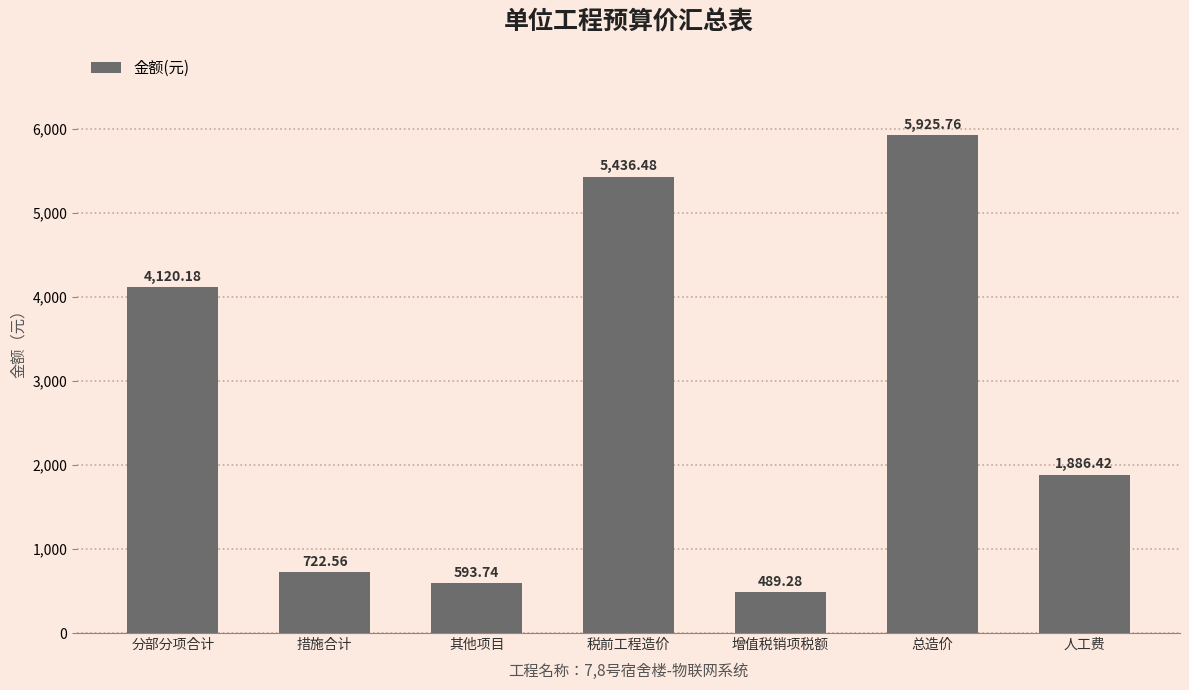

How many bars are there in total?

7